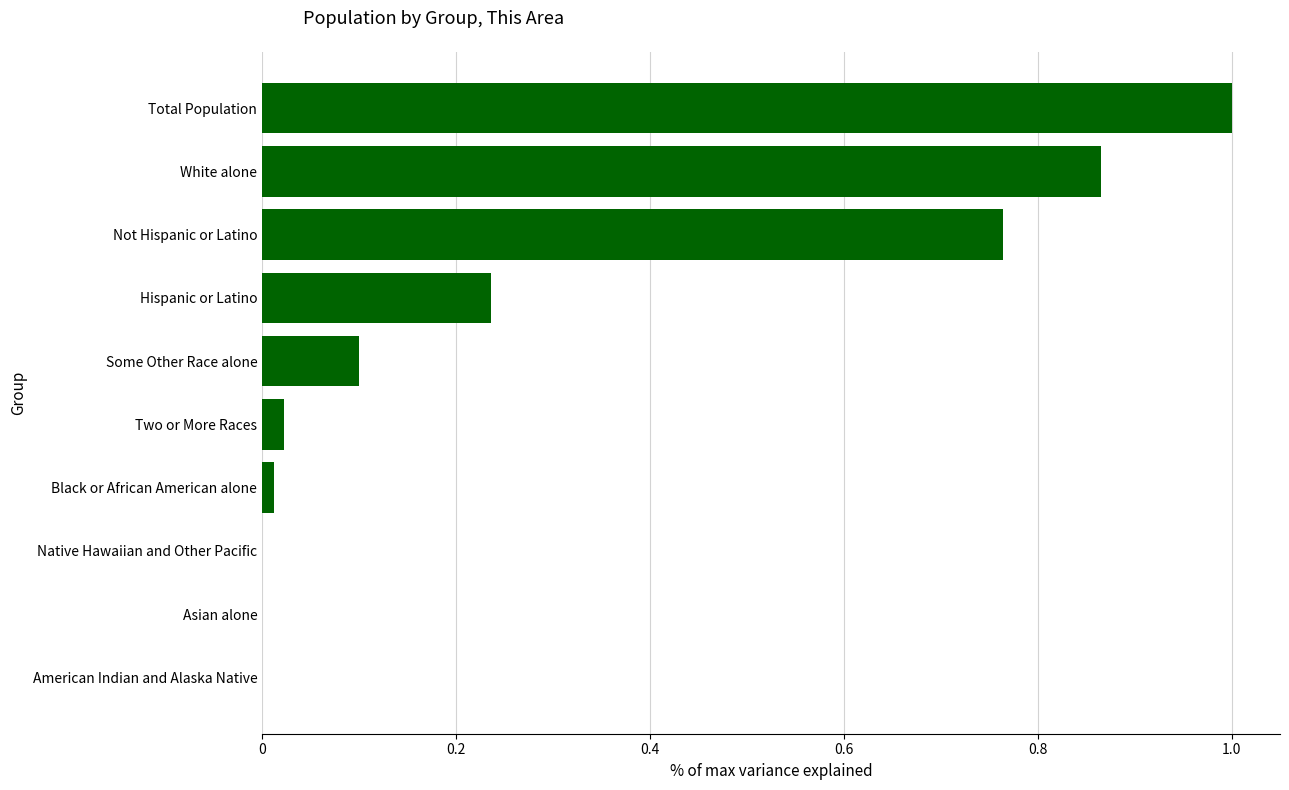

Are the bars grouped side by side (vs. stacked)?

No